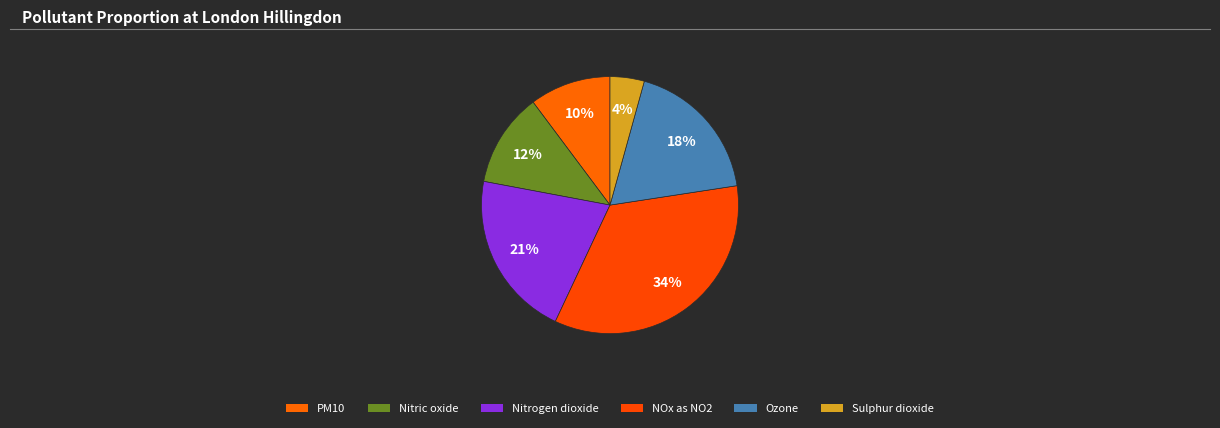

How many slices are in this pie chart?

6